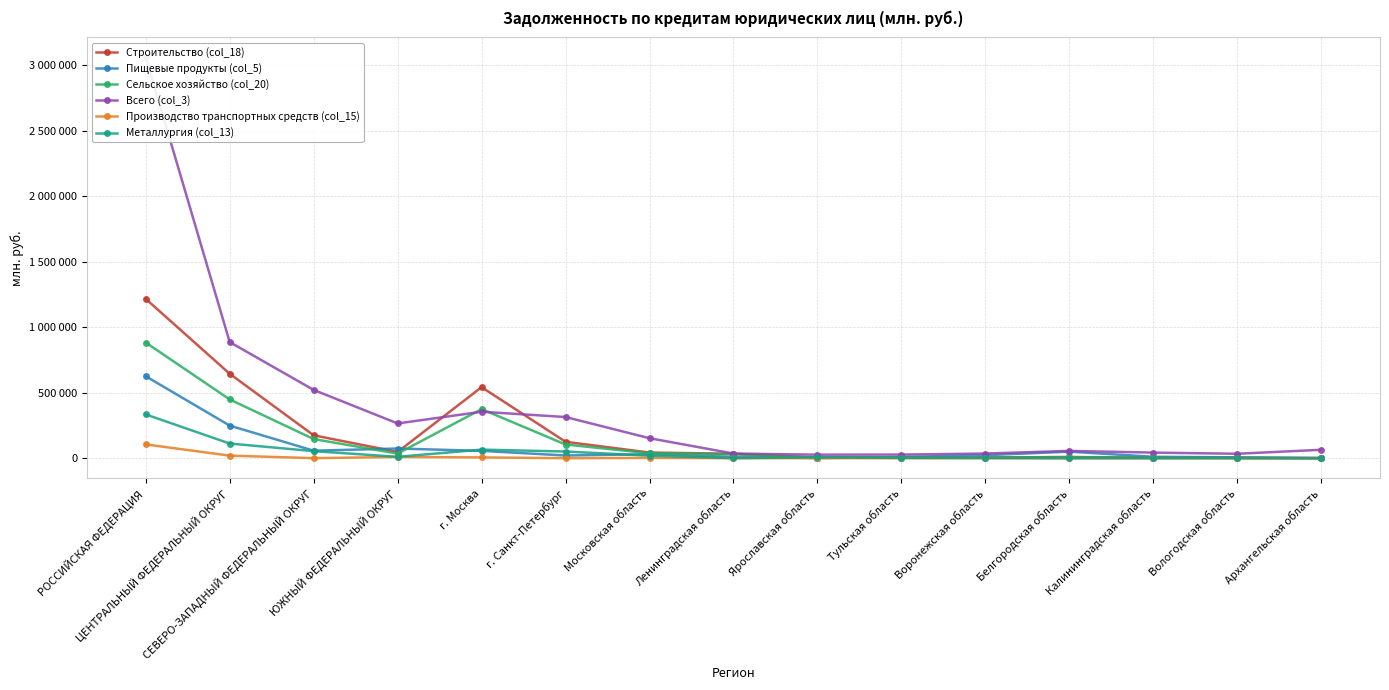

At which category does Пищевые продукты (col_5) reach its first local peak?

ЮЖНЫЙ ФЕДЕРАЛЬНЫЙ ОКРУГ